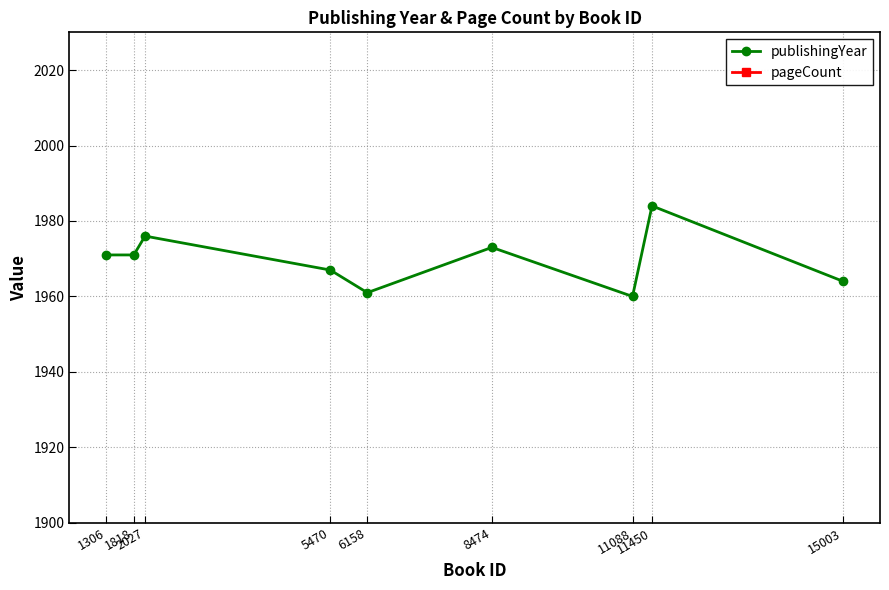

The value of publishingYear at 15003 is 1964. True or false?

True